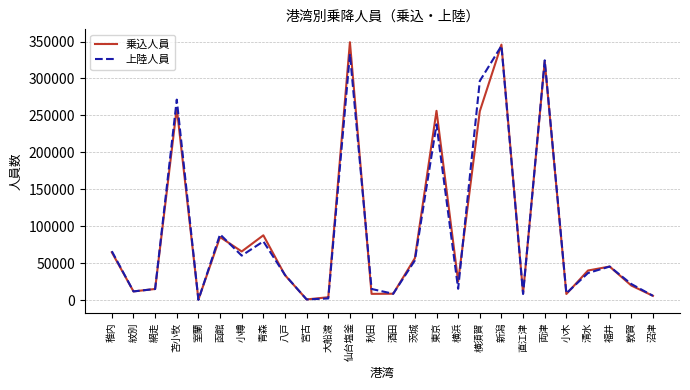

True or false: 乗込人員 has a value of 15478 at 網走.

True